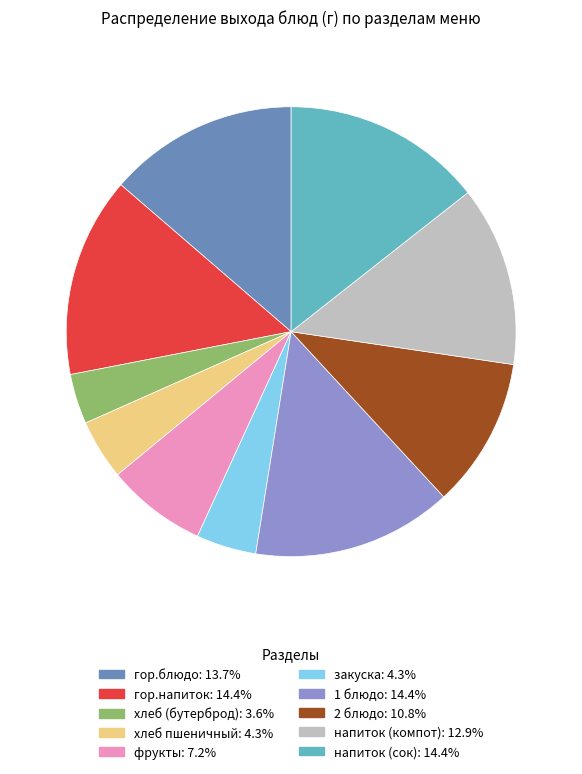

Combined, do напиток (компот) and 2 блюдо account for over 50%?

No